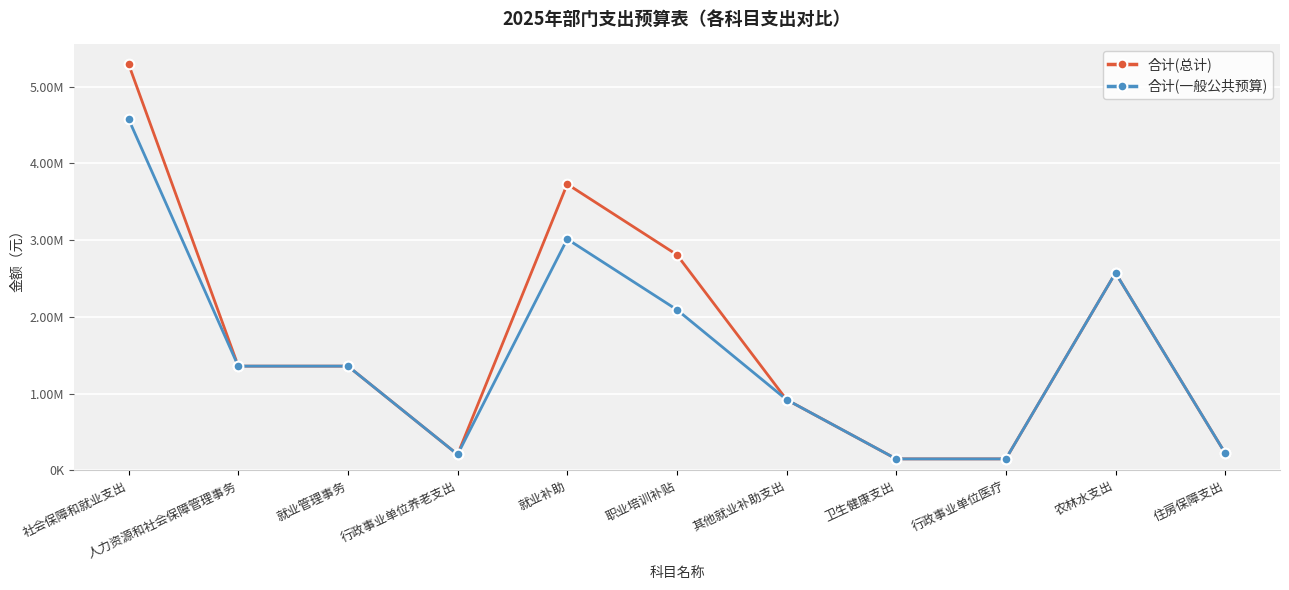

What is the difference between the highest and lowest values at 社会保障和就业支出?

716400.0